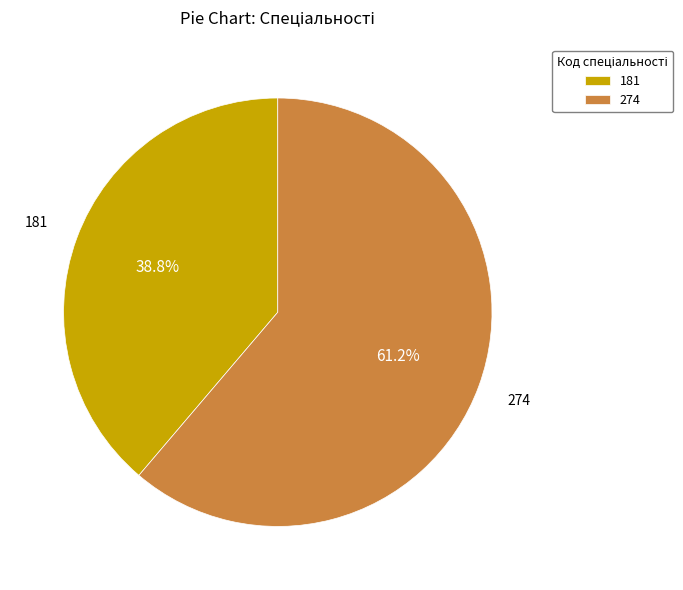

To the nearest percent, what portion does 181 represent?

39%